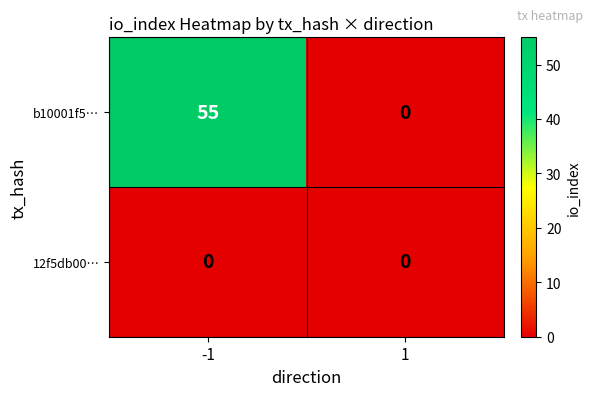

True or false: 12f5db00… has a value of 0 at -1.

True